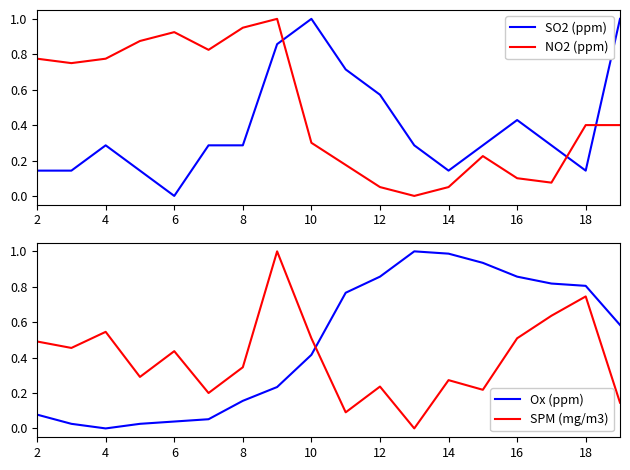

Is this an area chart (filled region under the line)?

No